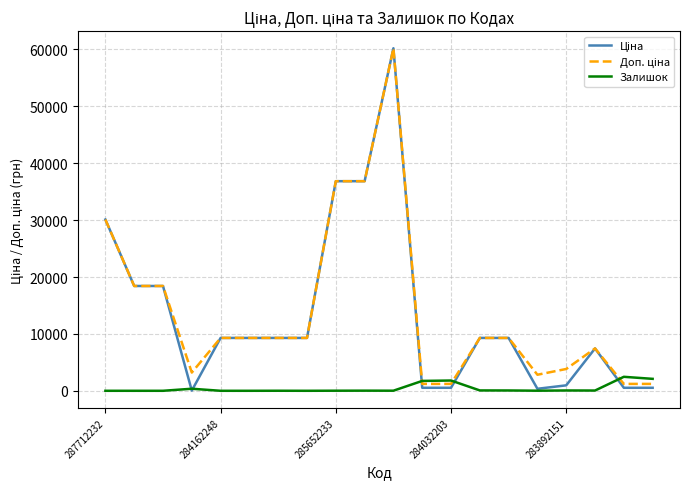

How many distinct data groups are displayed?

3